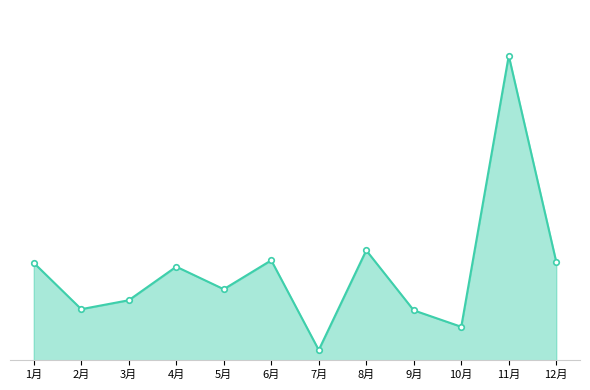

What is the label of the 1st point from the right?

12月